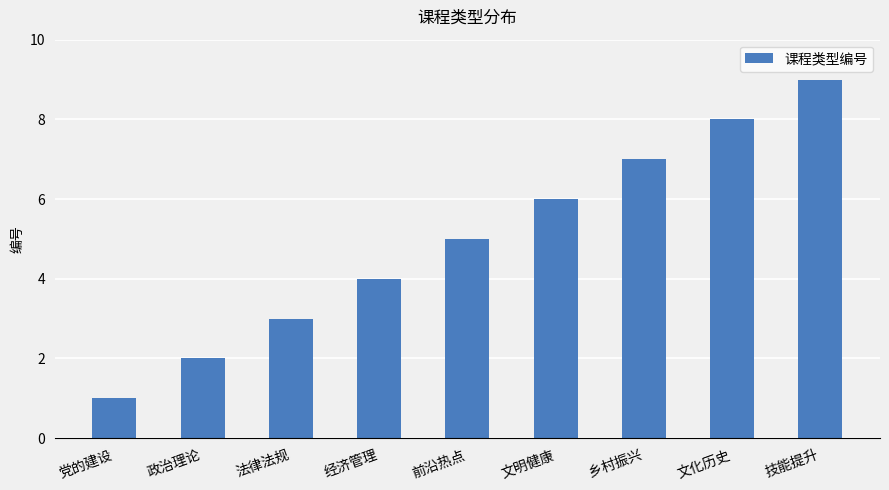

List the labels in order of value, smallest first.

党的建设, 政治理论, 法律法规, 经济管理, 前沿热点, 文明健康, 乡村振兴, 文化历史, 技能提升